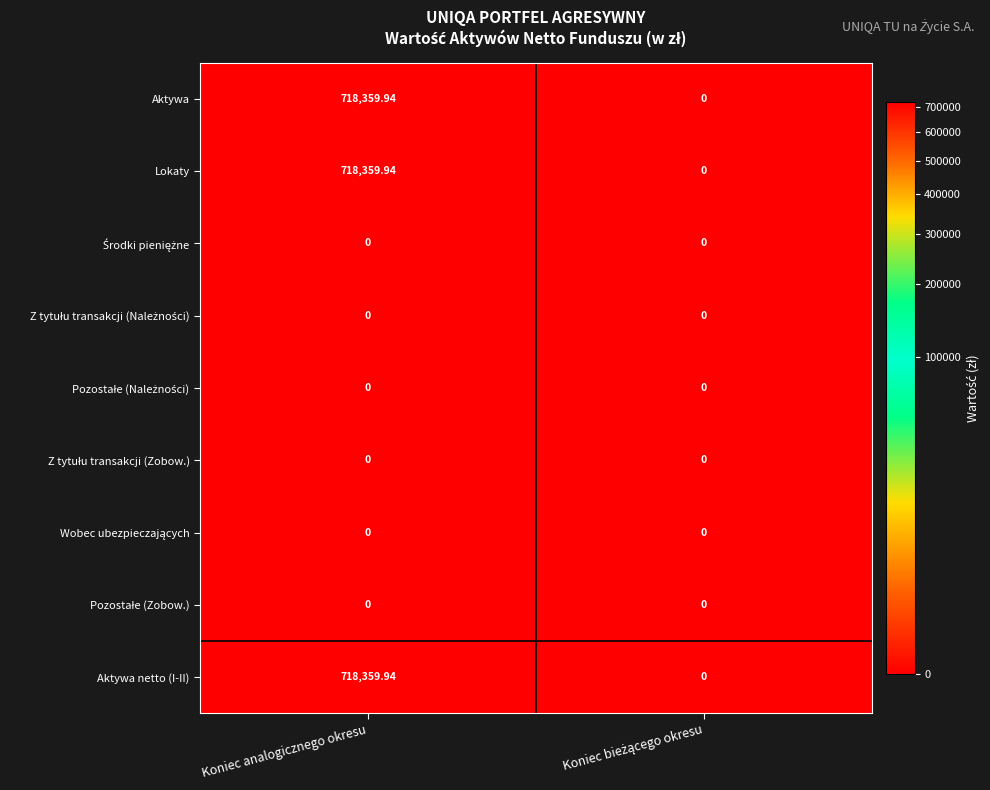

At which category is the sum across all series the highest?

Koniec analogicznego okresu